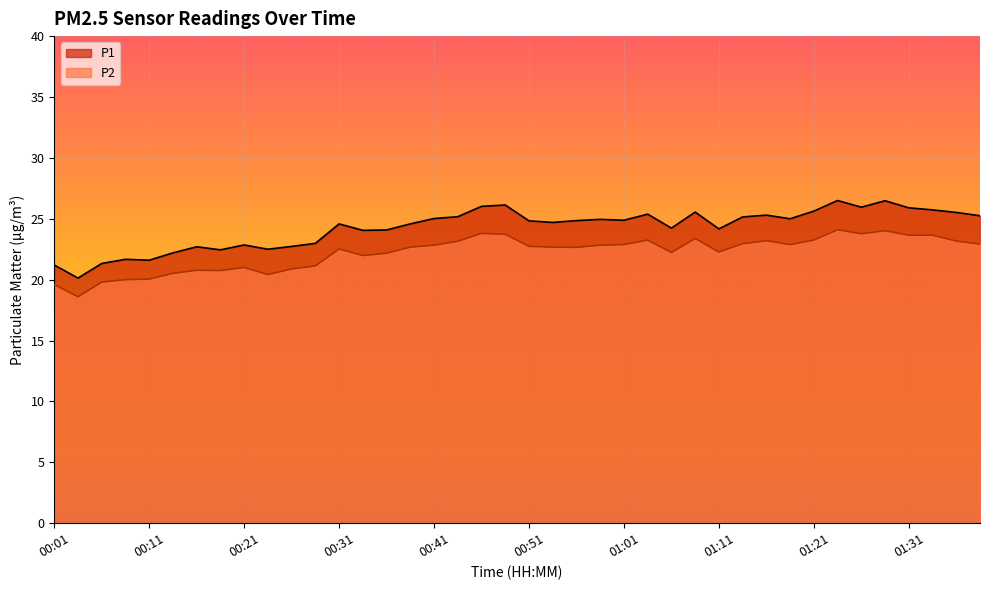

How many interior local valleys does the P1 series have?

11